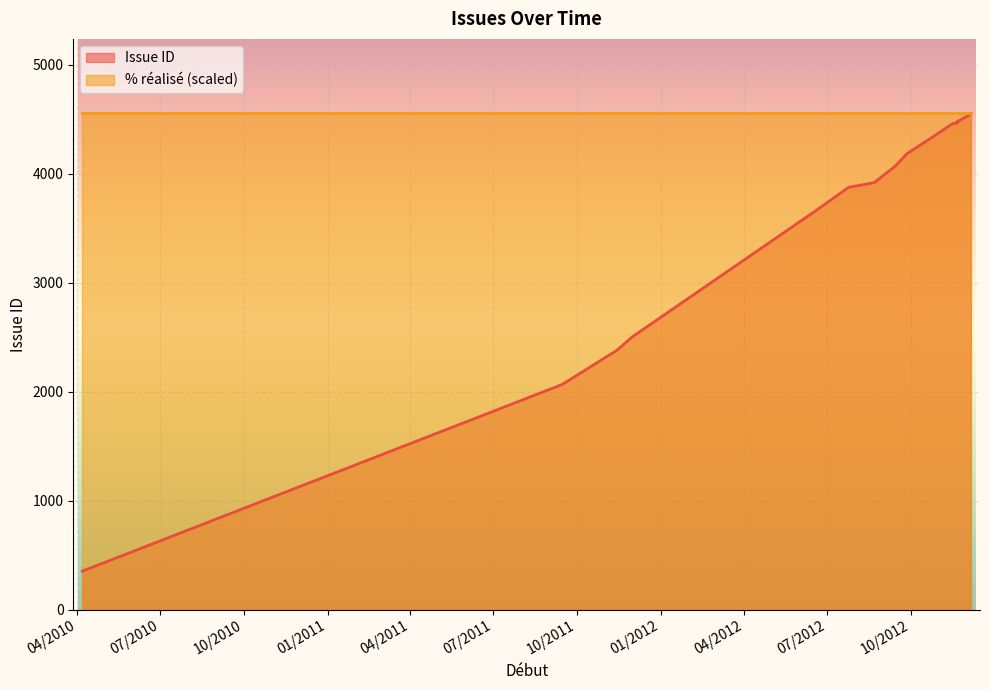

Rank the categories by value from lowest to highest.

07/04/2010, 15/09/2011, 14/11/2011, 01/12/2011, 18/06/2012, 25/07/2012, 22/08/2012, 14/09/2012, 27/09/2012, 26/10/2012, 16/11/2012, 21/11/2012, 21/11/2012, 22/11/2012, 21/11/2012, 23/11/2012, 23/11/2012, 03/12/2012, 03/12/2012, 05/12/2012, 06/12/2012, 06/12/2012, 06/12/2012